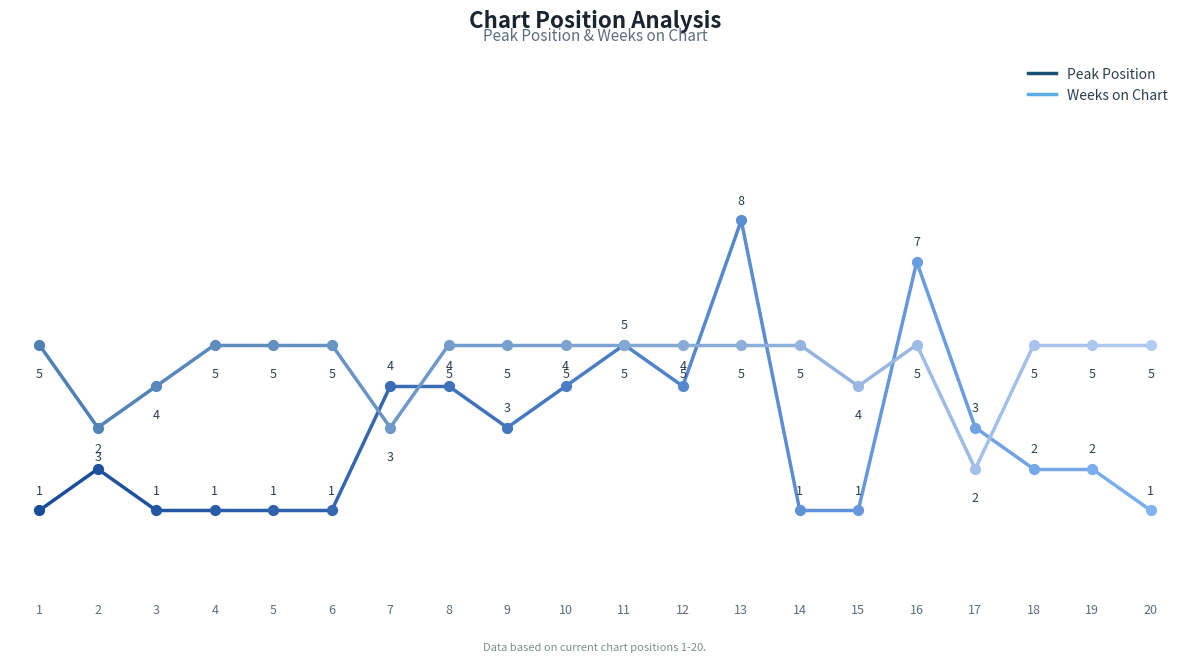

What is the total value across all series at 5?

6